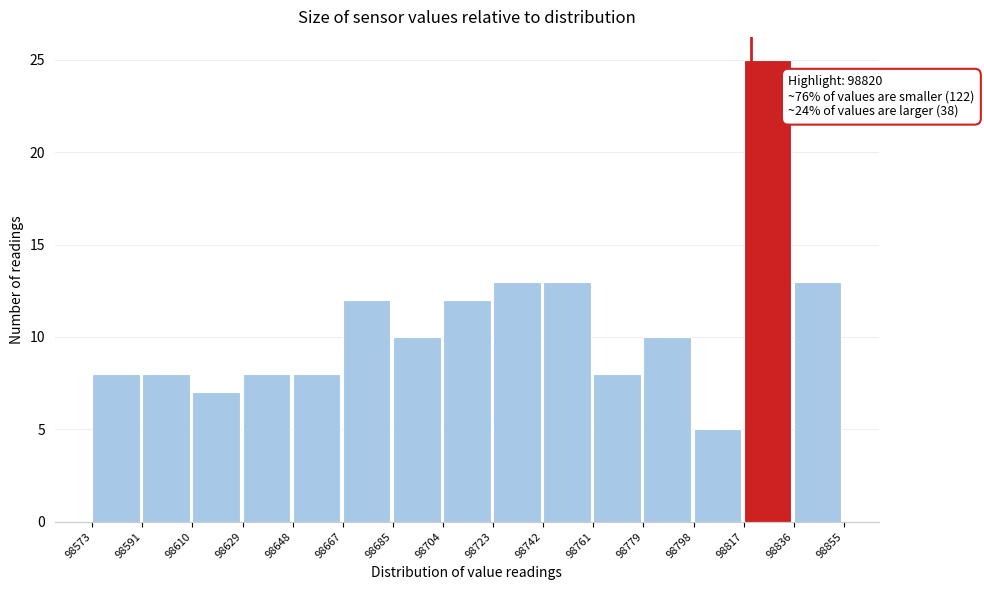

Over which range of the x-axis is the bar tallest?

98817 to 98836